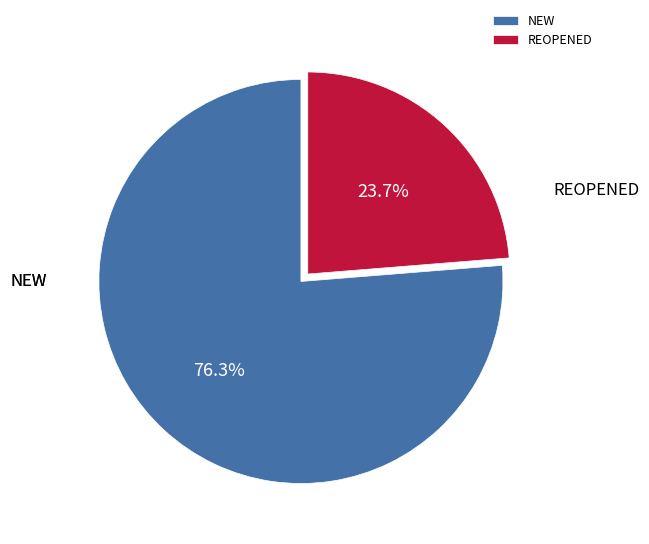

How much of the chart is everything except REOPENED?

76.3%